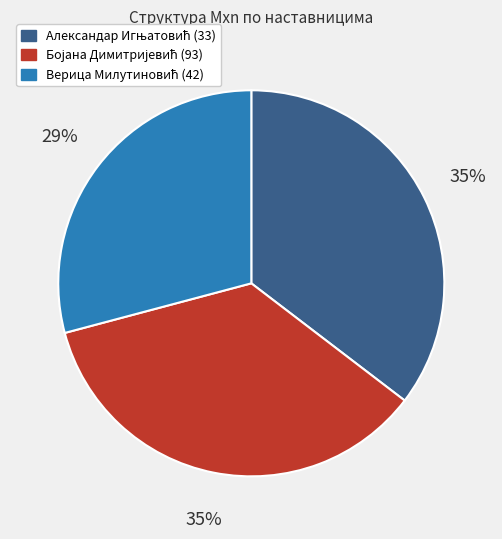

To the nearest percent, what is the average slice percentage?

33%